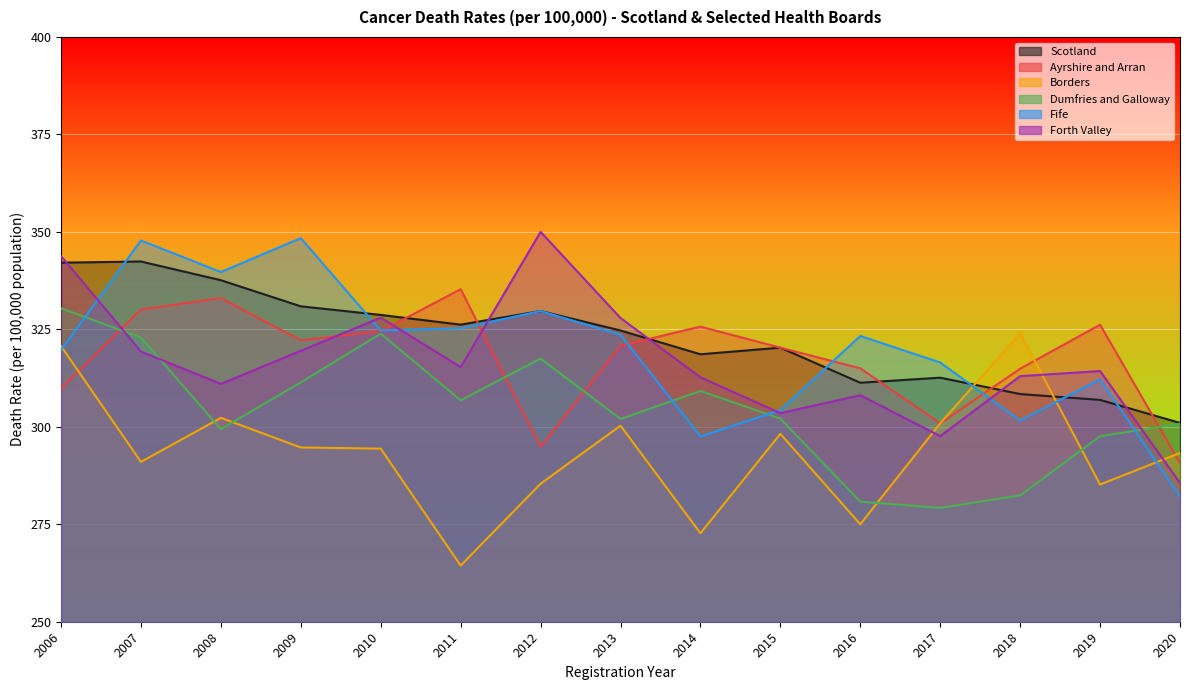

What is the smallest value displayed?

264.4